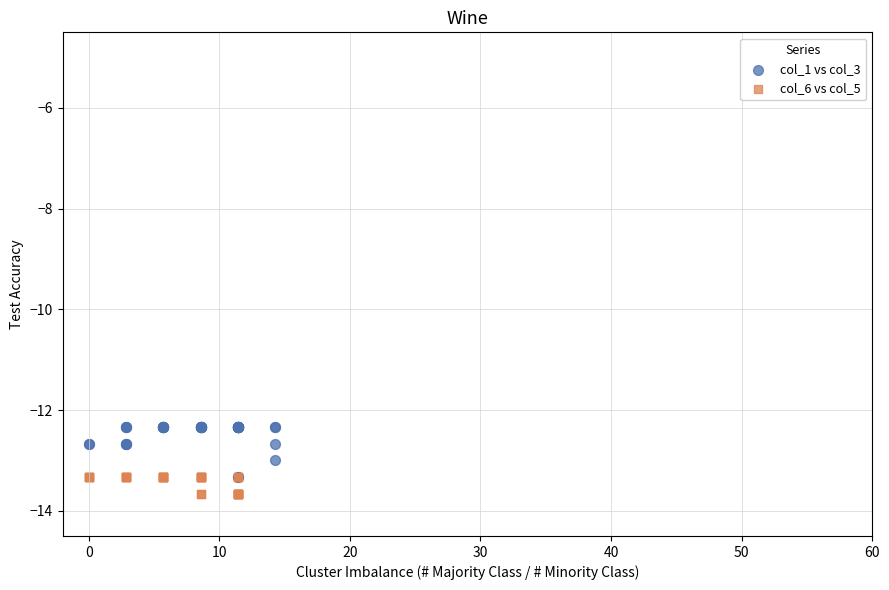

Which series contains the lowest Y value?

col_6 vs col_5